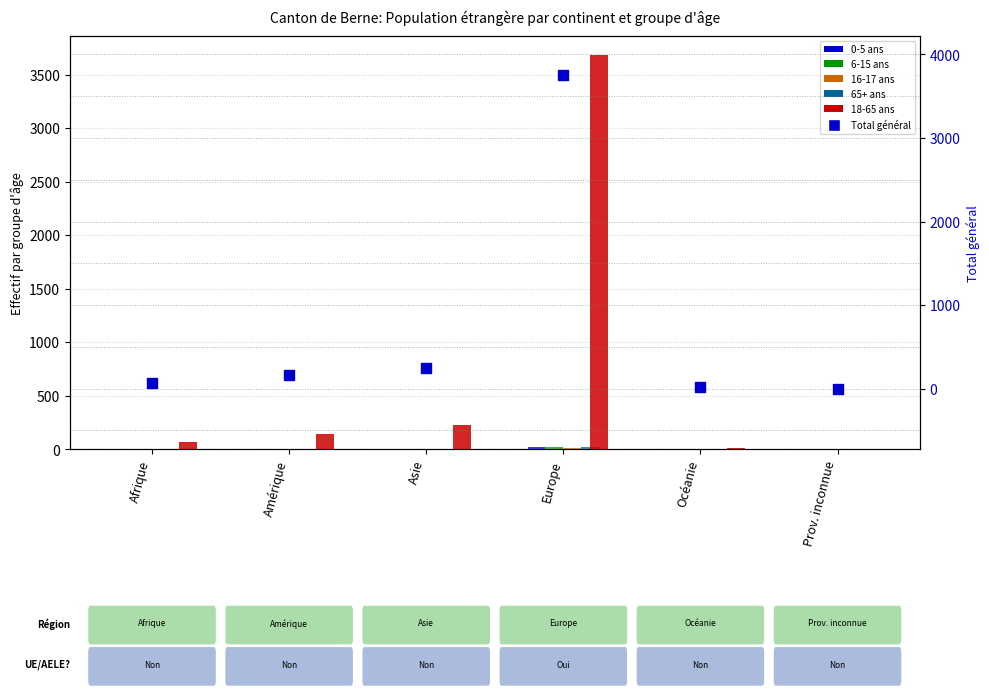

At how many categories does at least one series exceed 2116?

1